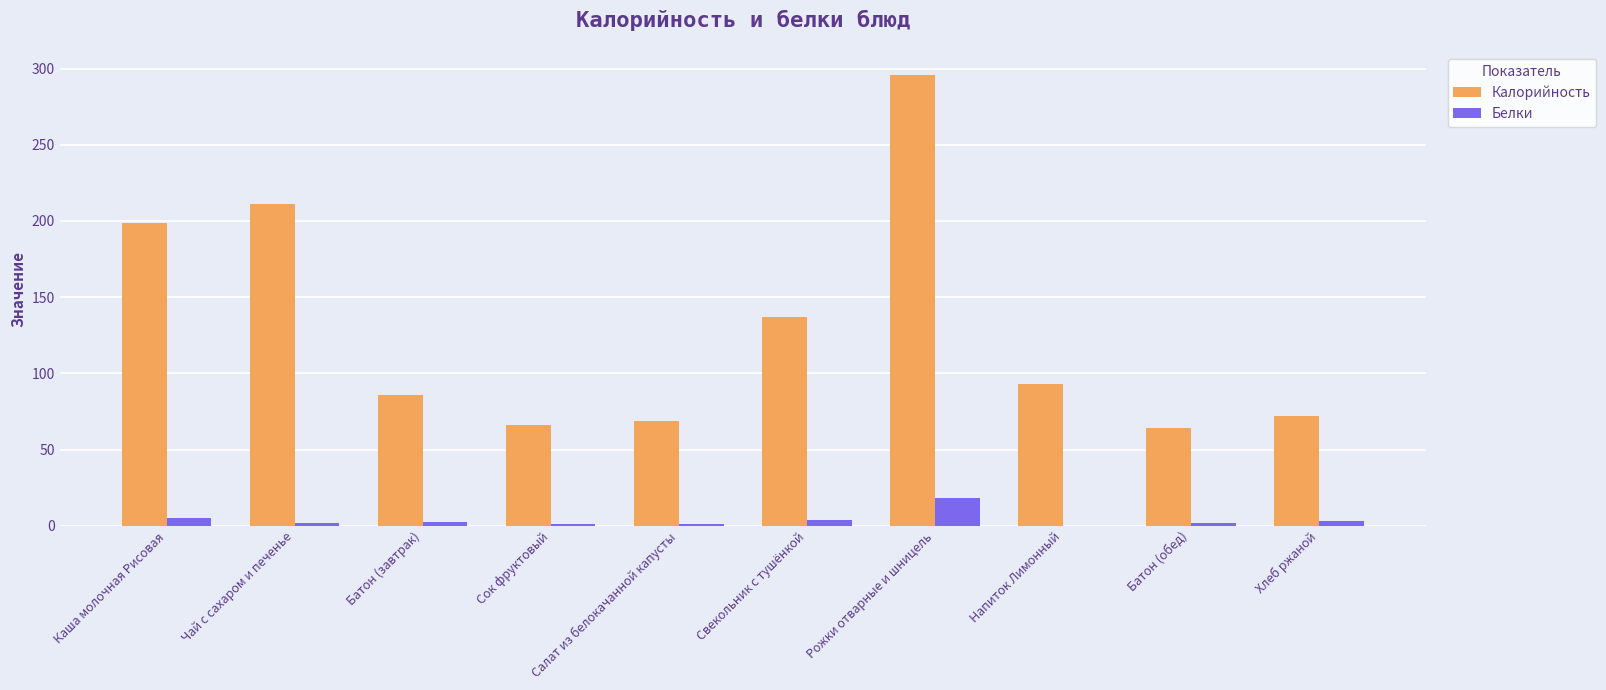

The value of Калорийность at Свекольник с тушёнкой is 137.0. True or false?

True